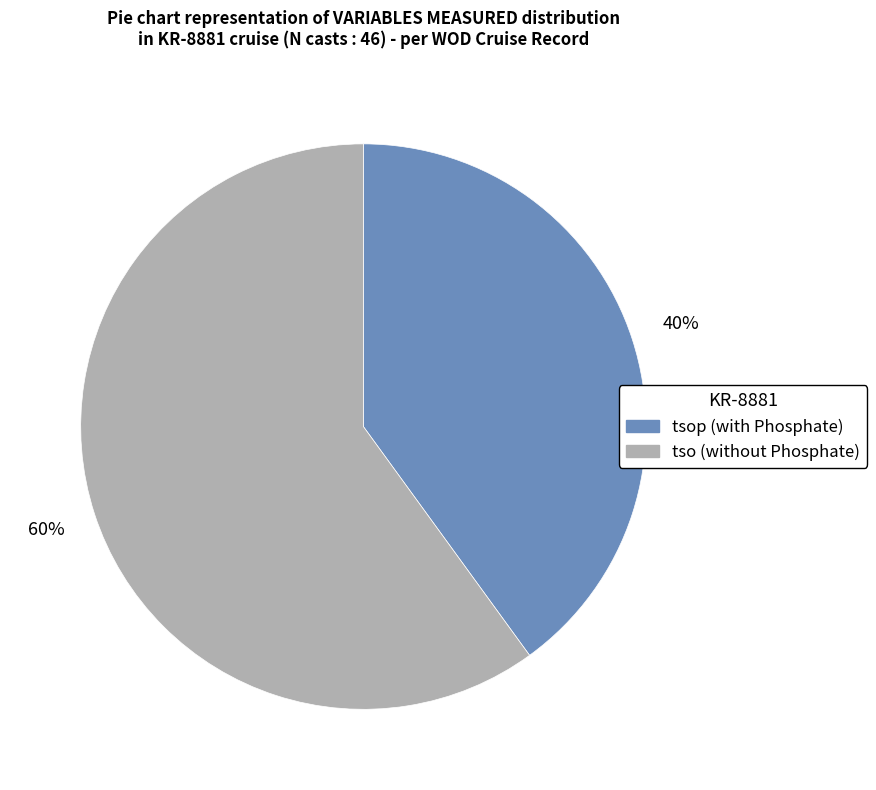

Is there any slice that represents more than half of the pie?

Yes